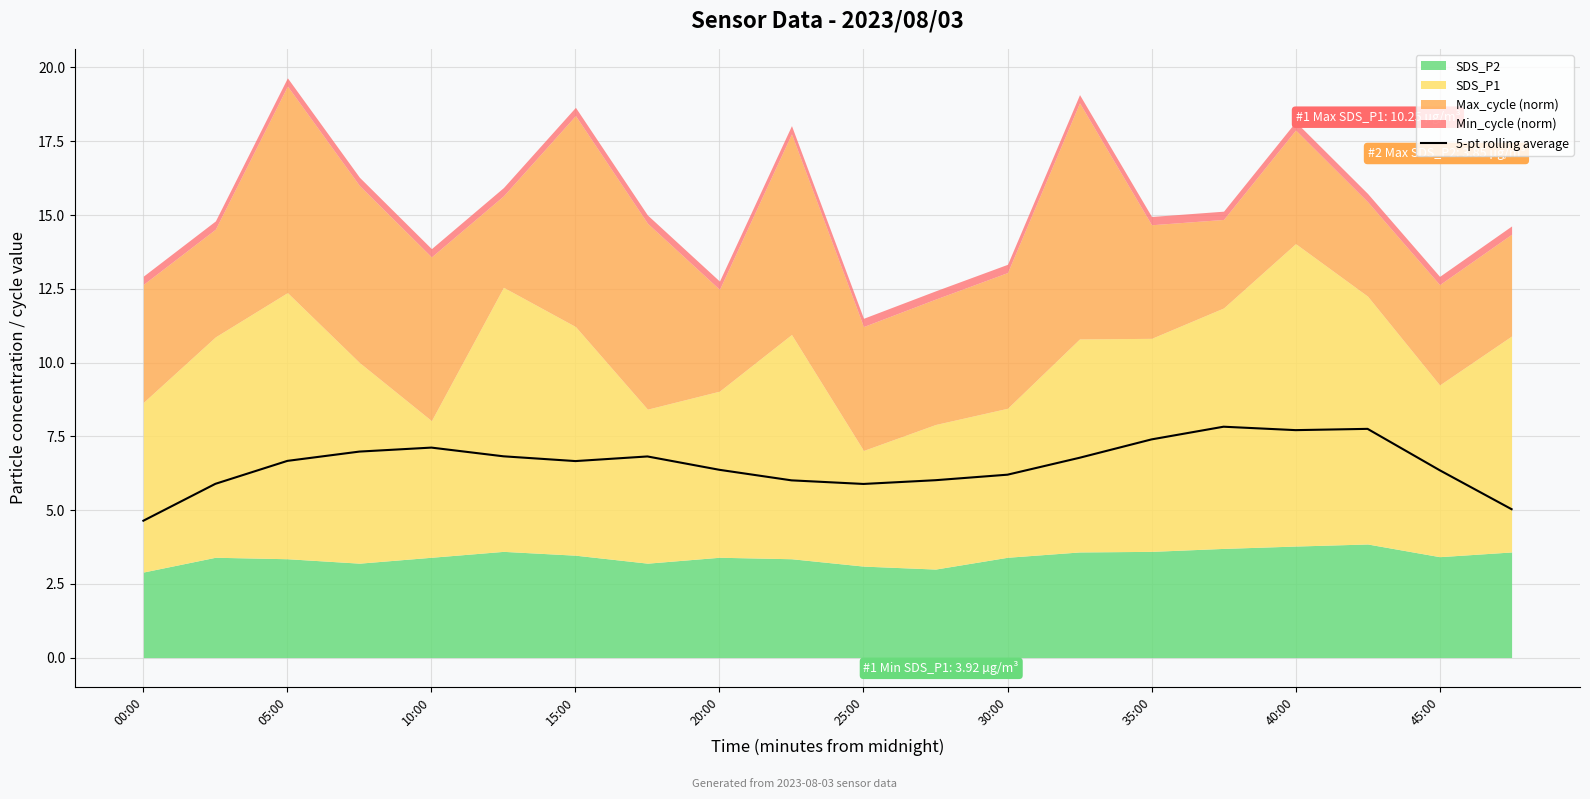

What is the minimum value shown in the chart?

4.6